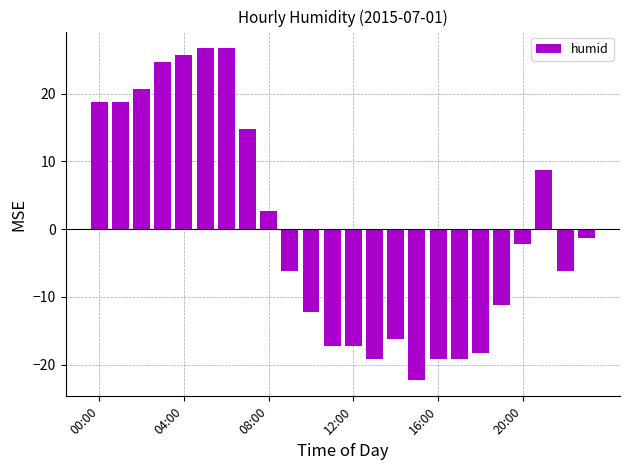

How many bars are there in total?

24